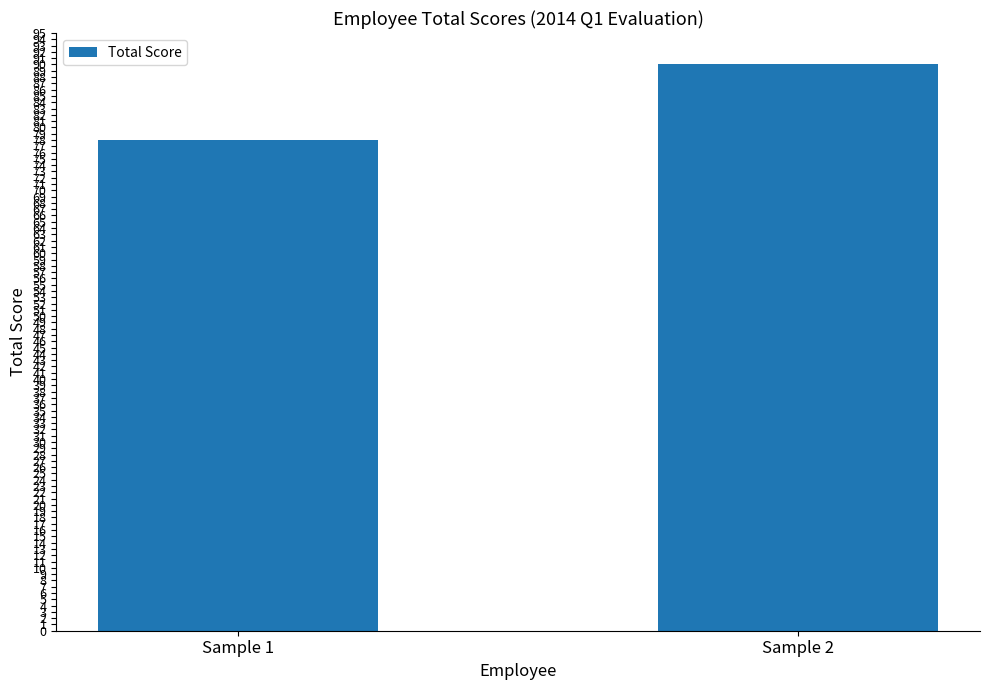

Reading left to right, list all the values displayed in this chart.

Sample 1=78	Sample 2=90